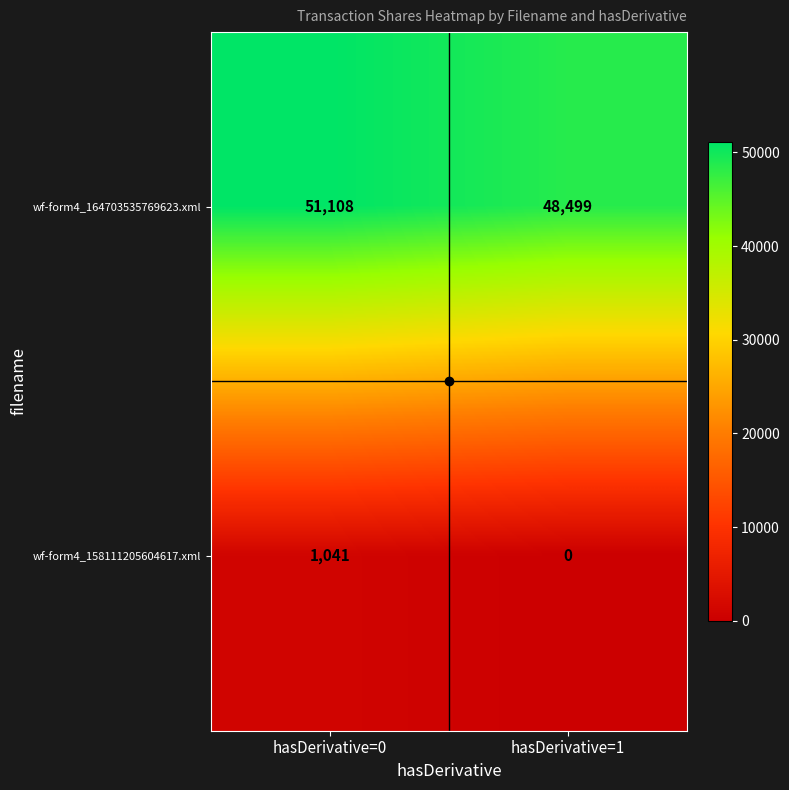

What is the highest value of the wf-form4_164703535769623.xml series?

51108